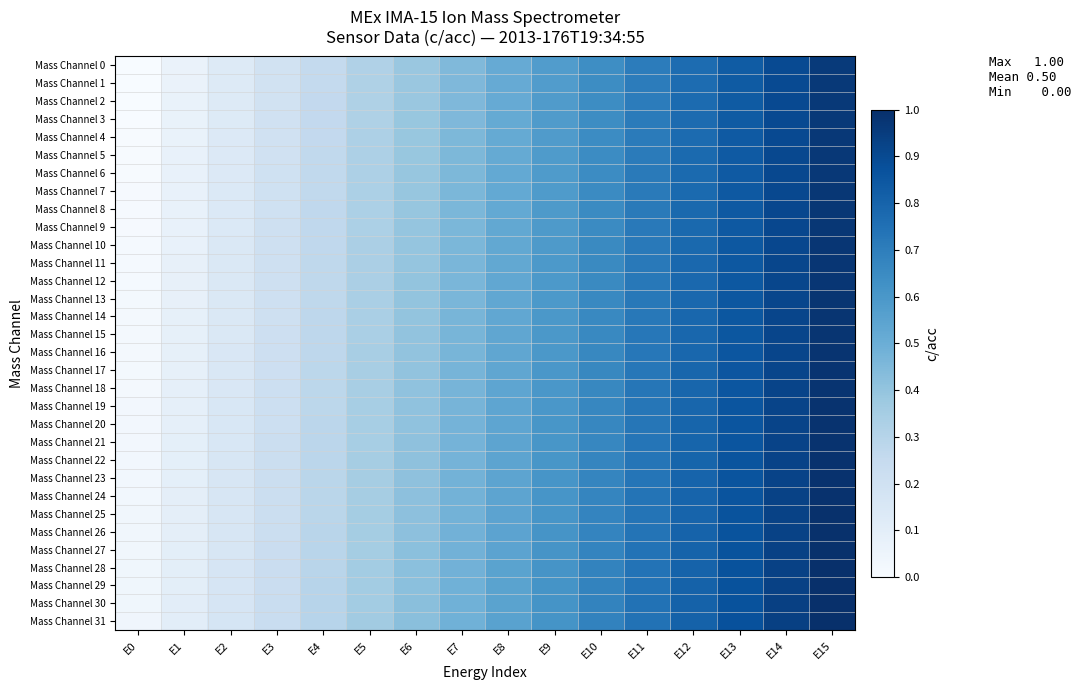

At E4, list the series in order from largest to smallest.

Mass Channel 31, Mass Channel 30, Mass Channel 29, Mass Channel 28, Mass Channel 27, Mass Channel 26, Mass Channel 25, Mass Channel 24, Mass Channel 23, Mass Channel 22, Mass Channel 21, Mass Channel 20, Mass Channel 19, Mass Channel 18, Mass Channel 17, Mass Channel 16, Mass Channel 15, Mass Channel 14, Mass Channel 13, Mass Channel 12, Mass Channel 11, Mass Channel 10, Mass Channel 9, Mass Channel 8, Mass Channel 7, Mass Channel 6, Mass Channel 5, Mass Channel 4, Mass Channel 3, Mass Channel 2, Mass Channel 1, Mass Channel 0